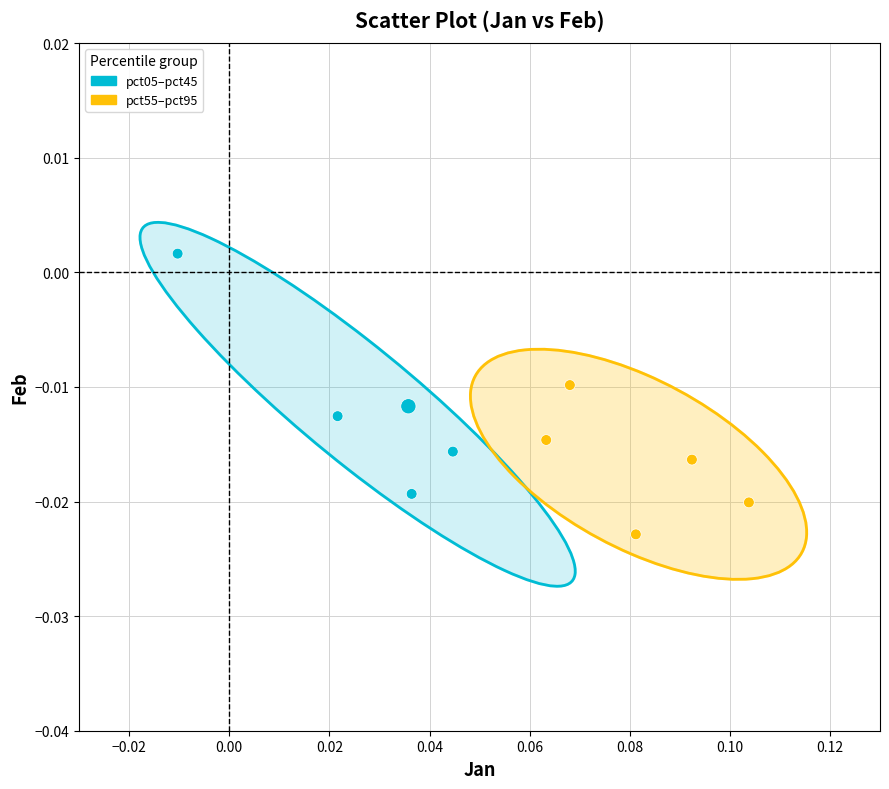

Which series reaches the maximum Y coordinate?

pct05–pct45